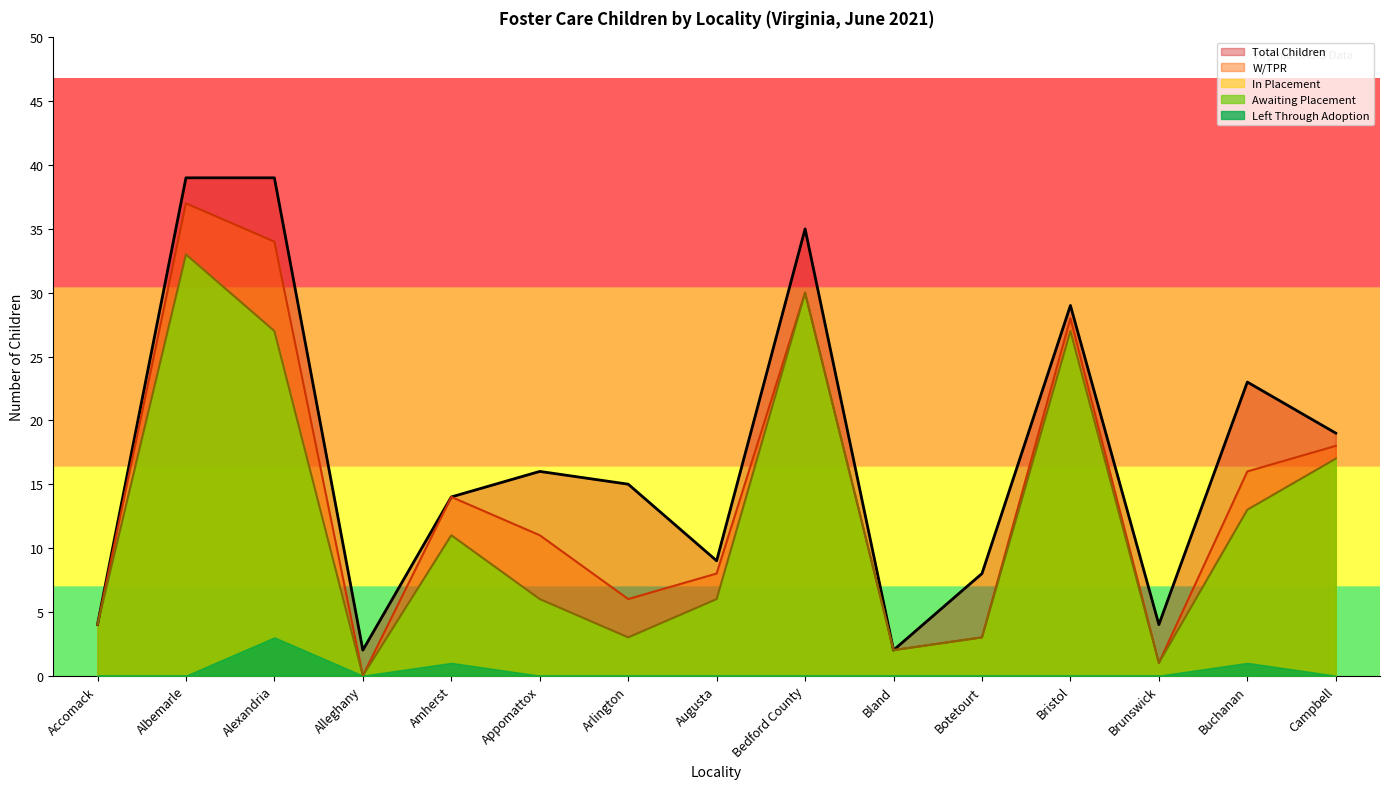

How many categories are shown in the chart?

40